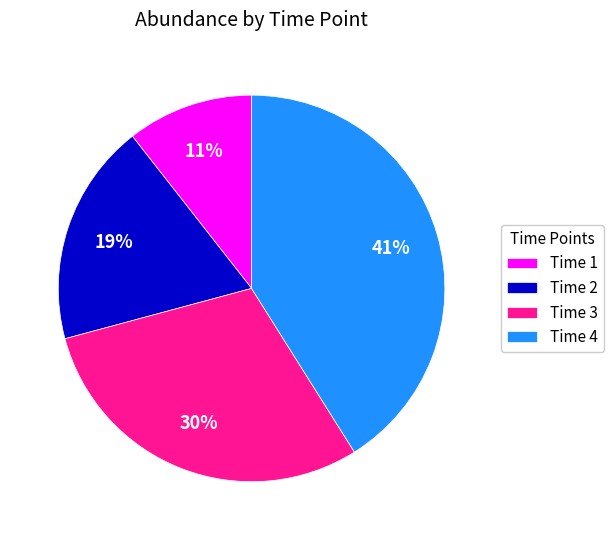

Is Time 1 the majority of the pie?

No